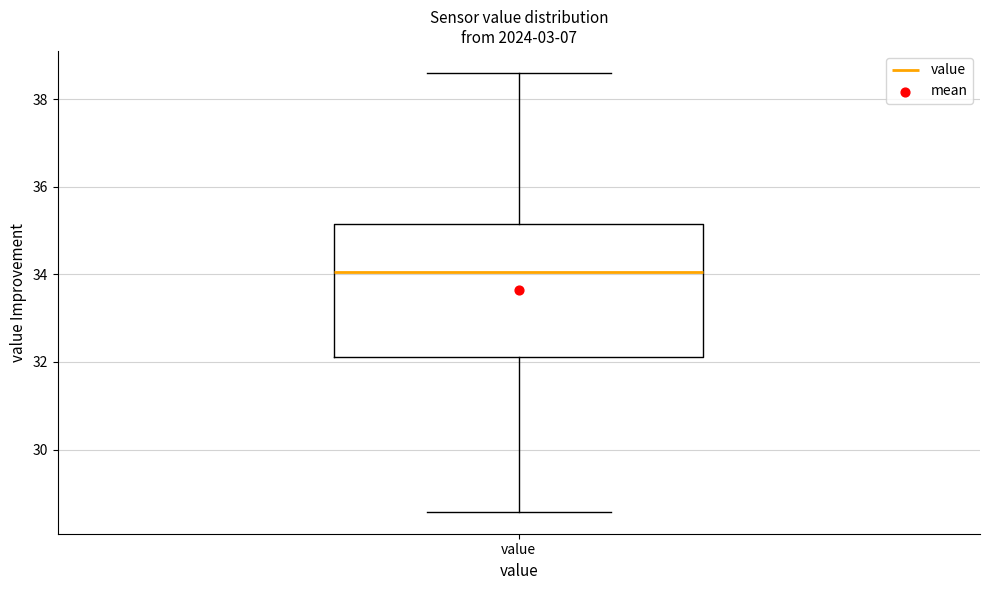

Where is the lower edge of the box for value on the y-axis? The values are not printed on the chart, so give them approximately, as read against the axis.

32.2